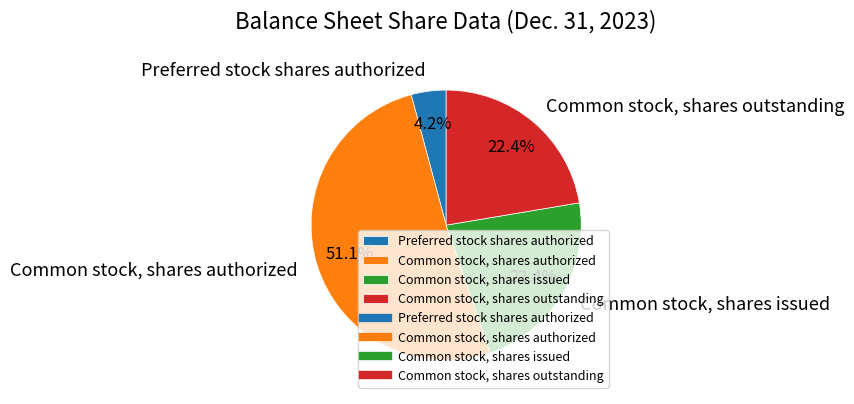

Is there any slice that represents more than half of the pie?

Yes